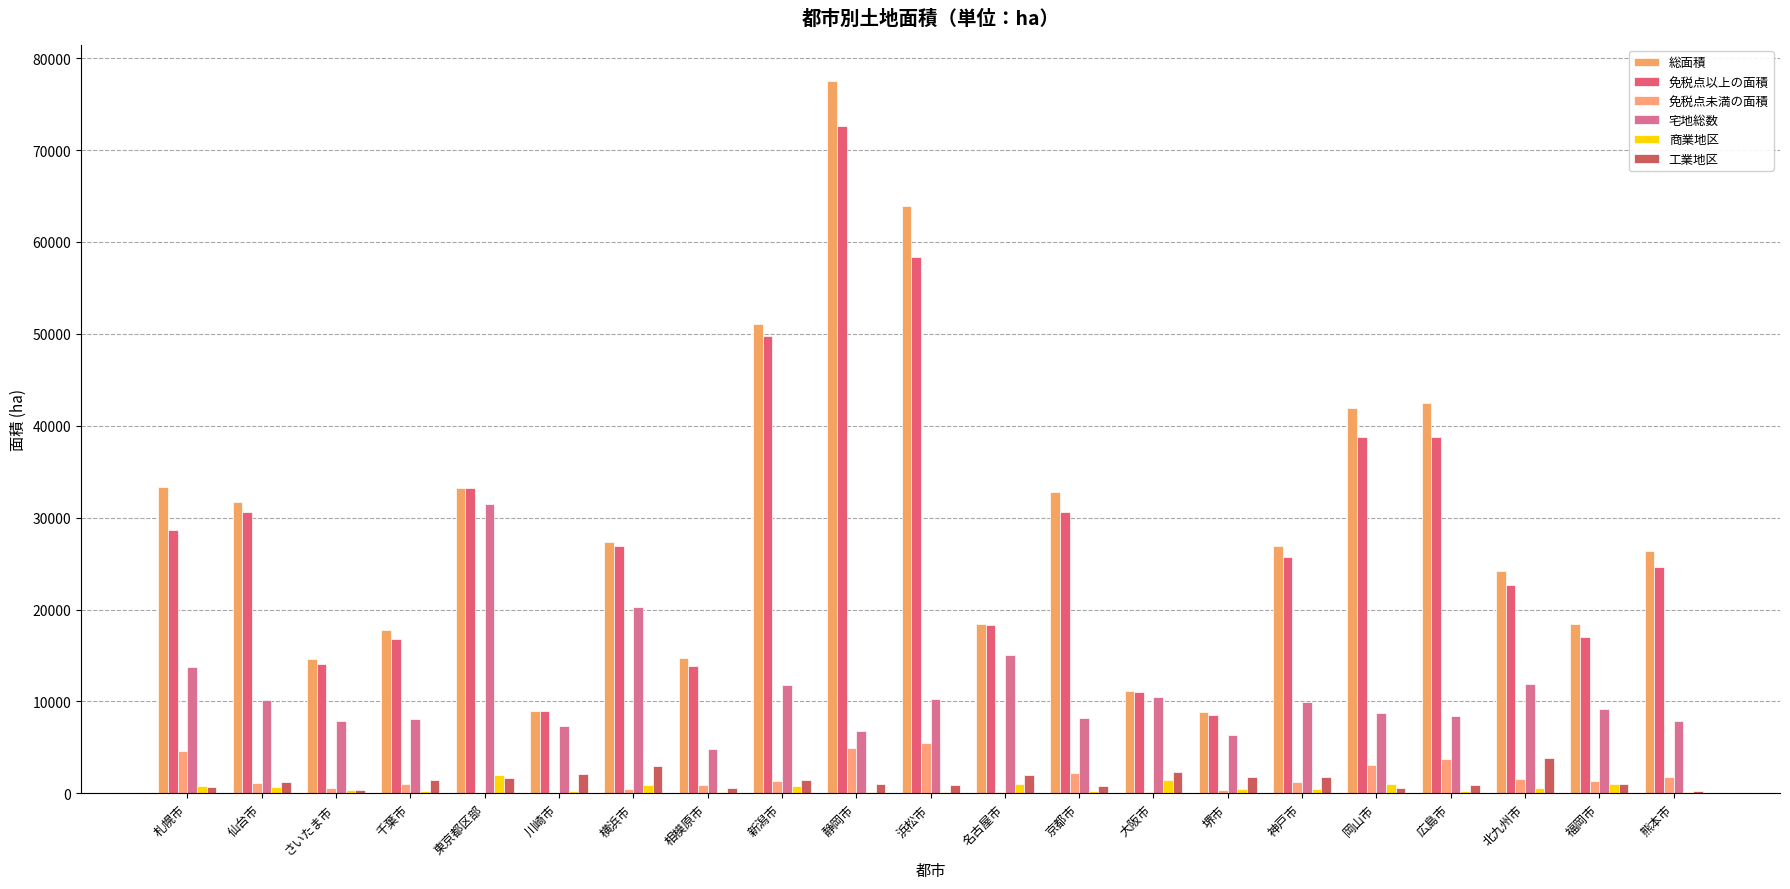

What is the label of the 4th bar from the right?

広島市